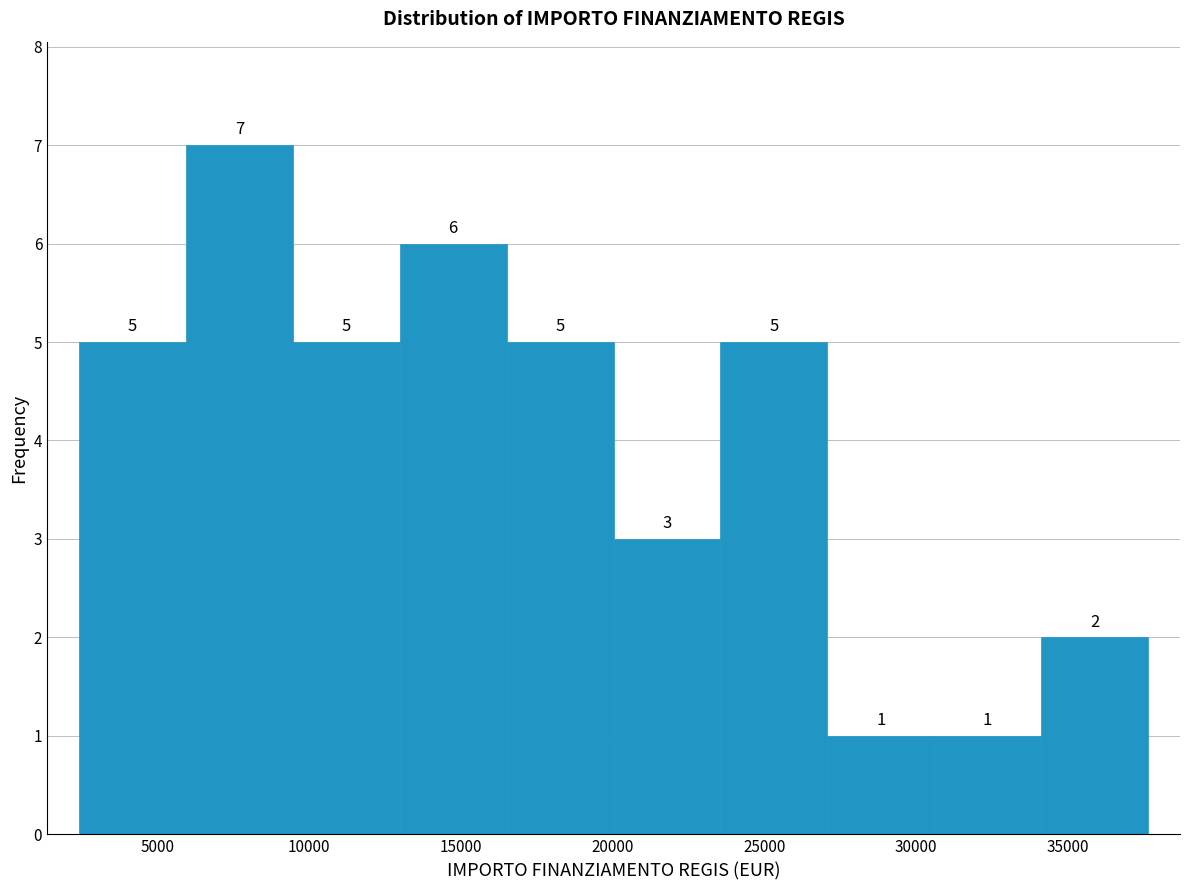

Reading left to right, transcribe this chart: for each bar, give the range it covers on the x-axis and its height. The bar edges are not printed on the chart, so give them approximately, as read against the axis.

2500 to 6000: 5
6000 to 9500: 7
9500 to 13000: 5
13000 to 16500: 6
16500 to 20000: 5
20000 to 23500: 3
23500 to 27000: 5
27000 to 30500: 1
30500 to 34000: 1
34000 to 37500: 2